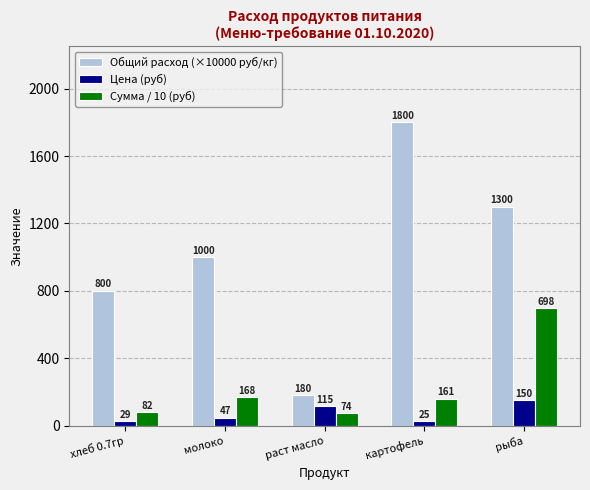

Between молоко and раст масло, which series saw the biggest shift?

Общий расход (×10000 руб/кг)